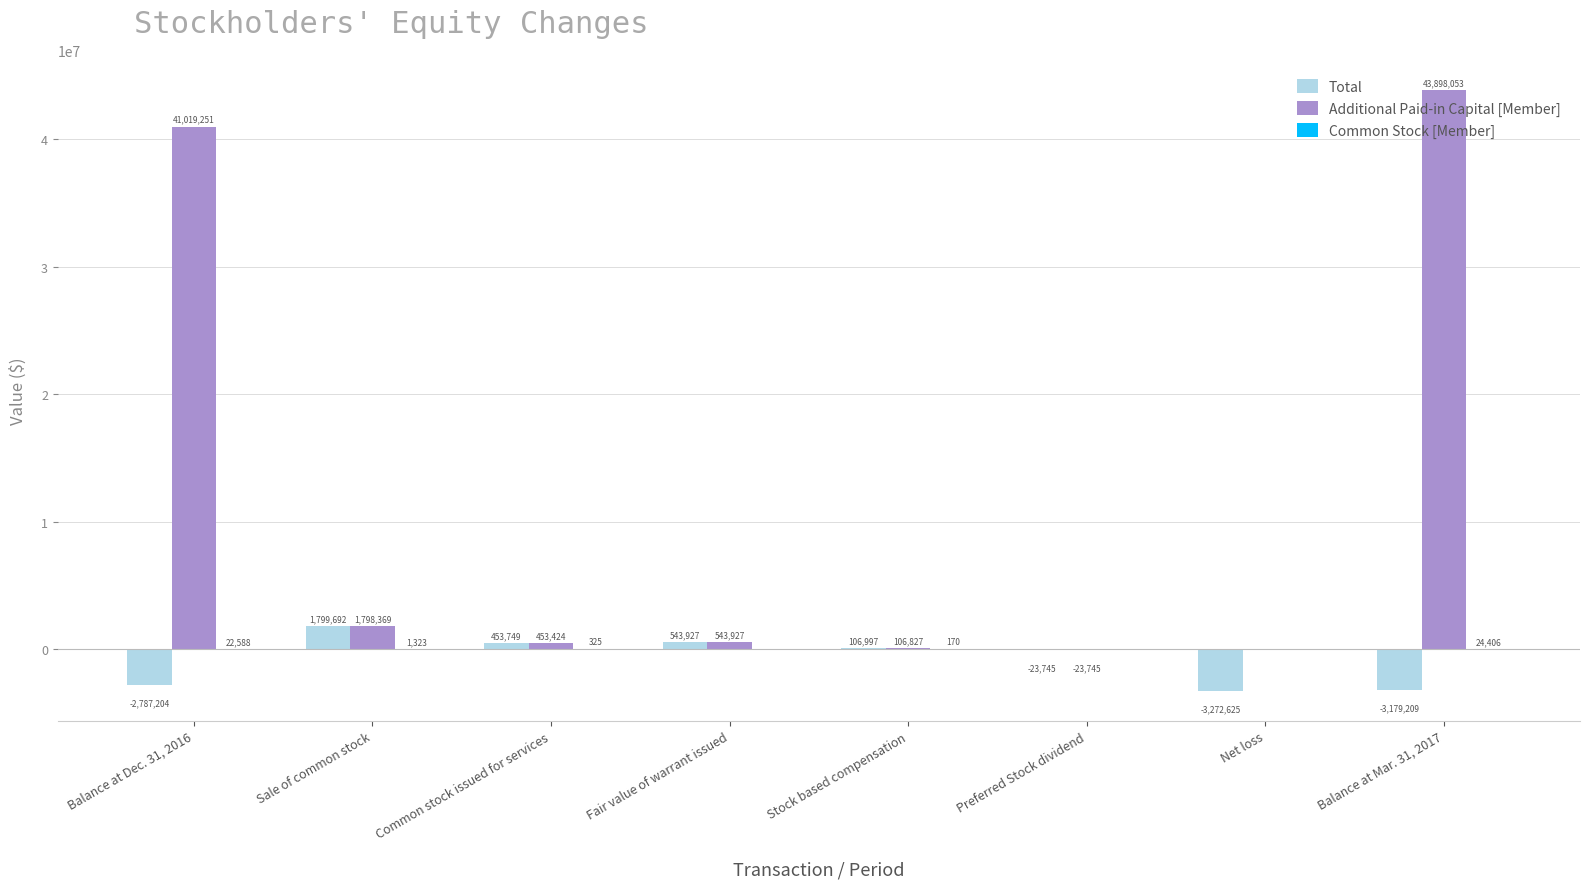

The value of Total at Balance at Dec. 31, 2016 is -2787204. True or false?

True